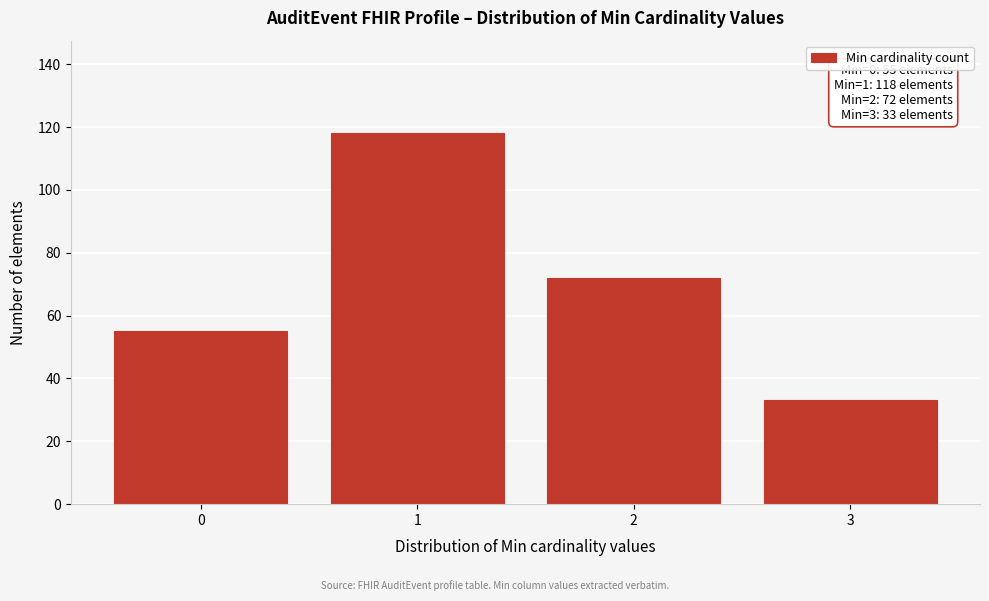

Reading right to left, what are all the values shown in this chart?

3=33	2=72	1=118	0=55